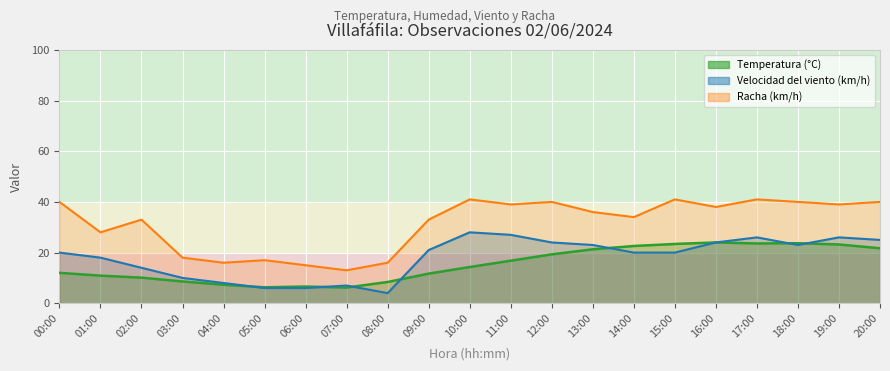

How many interior local peaks does the Velocidad del viento (km/h) series have?

4